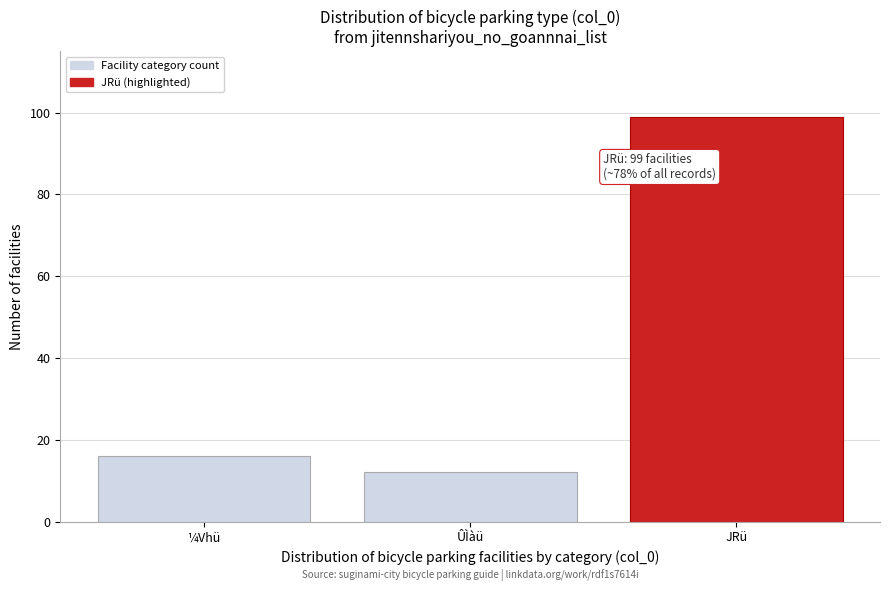

Reading left to right, extract all data points from this chart.

16	12	99